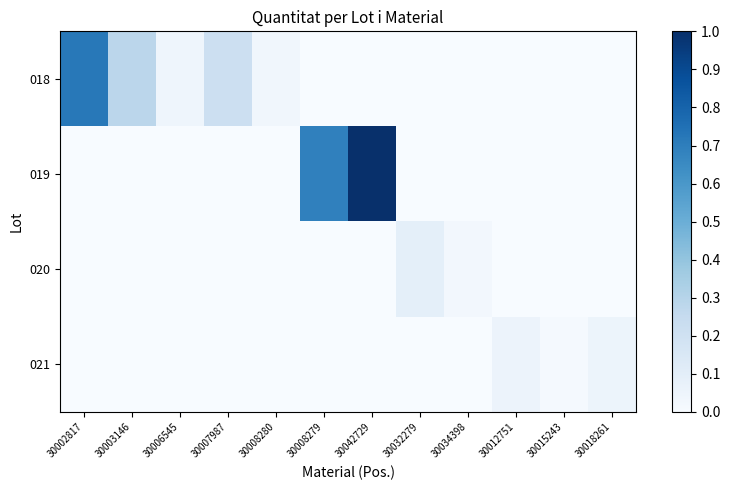

Rank the series by their maximum value, from highest to lowest.

019, 018, 020, 021